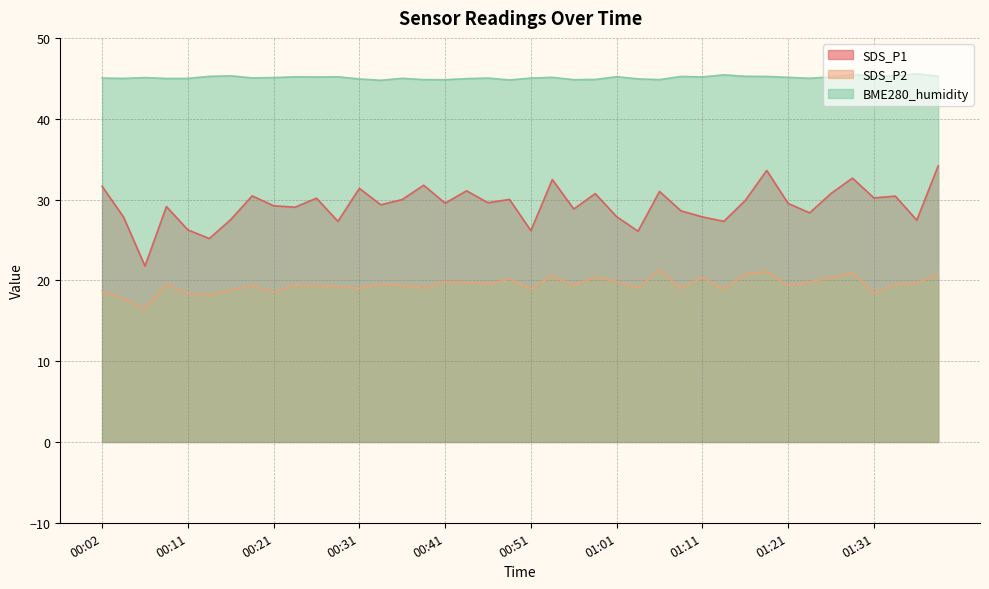

Rank the categories by BME280_humidity value from highest to lowest.

01:36, 01:28, 01:13, 00:16, 01:33, 01:31, 01:16, 01:38, 00:14, 01:08, 01:18, 01:01, 00:24, 00:29, 01:26, 00:26, 01:11, 00:54, 01:21, 00:07, 00:21, 00:19, 00:02, 00:46, 00:51, 00:36, 01:23, 00:04, 00:11, 00:09, 00:44, 01:03, 00:31, 00:59, 00:39, 01:06, 00:41, 00:56, 00:49, 00:33